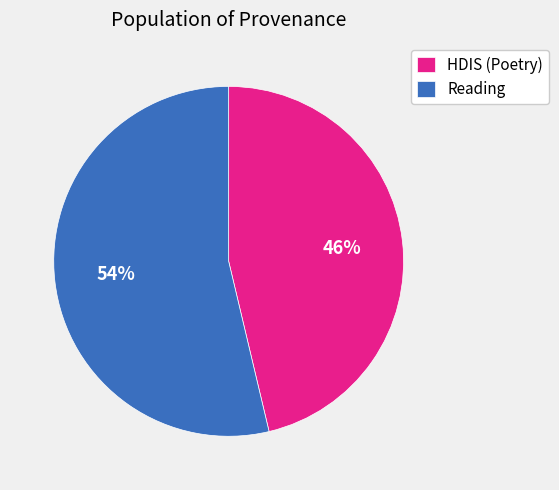

Is it true that HDIS (Poetry) is 46% of the pie?

True